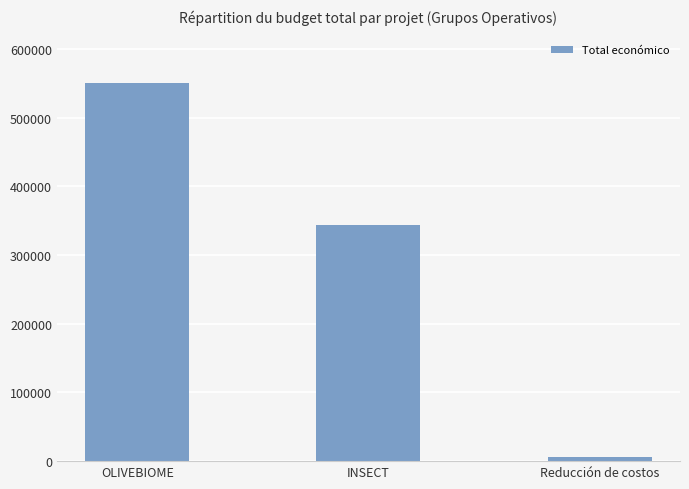

Between OLIVEBIOME and Reducción de costos, which is larger?

OLIVEBIOME